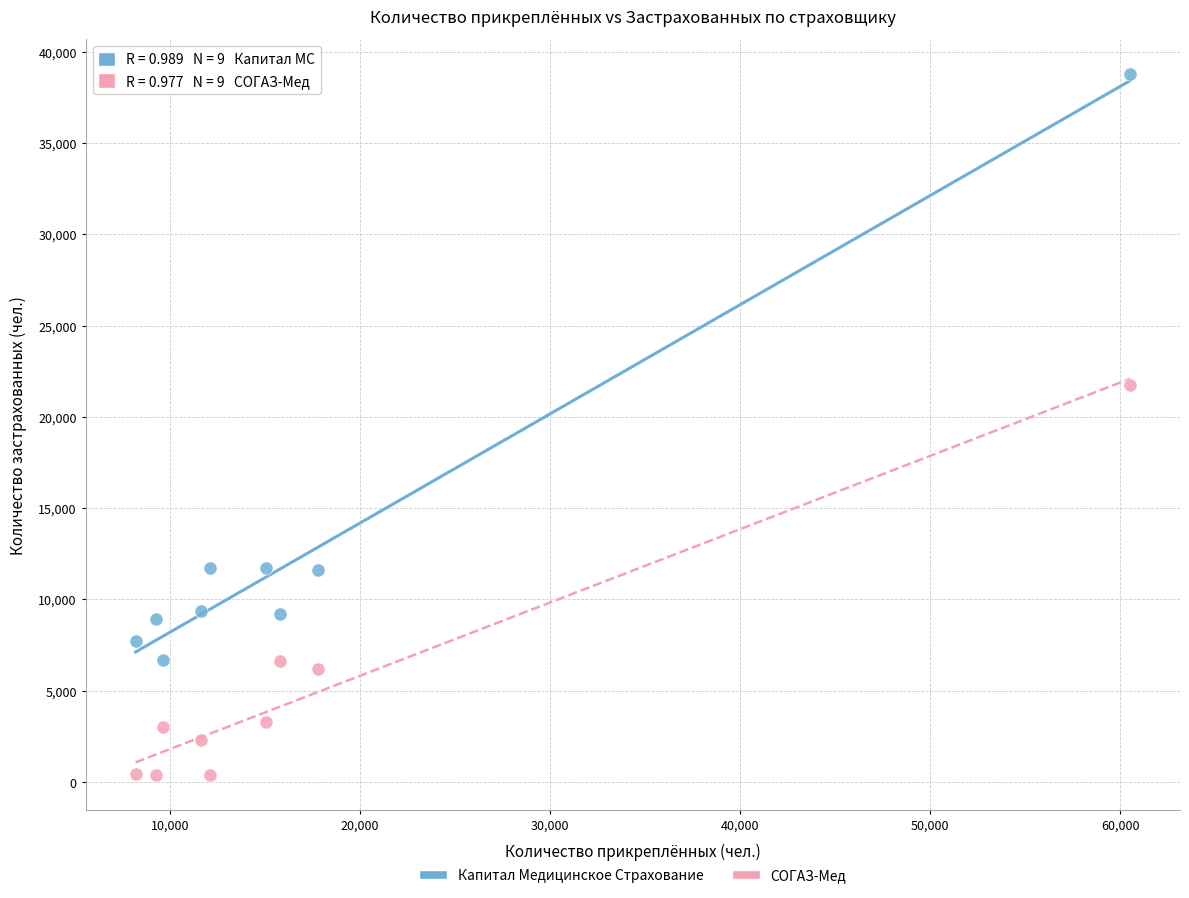

Which series contains the lowest Y value?

СОГАЗ-Мед